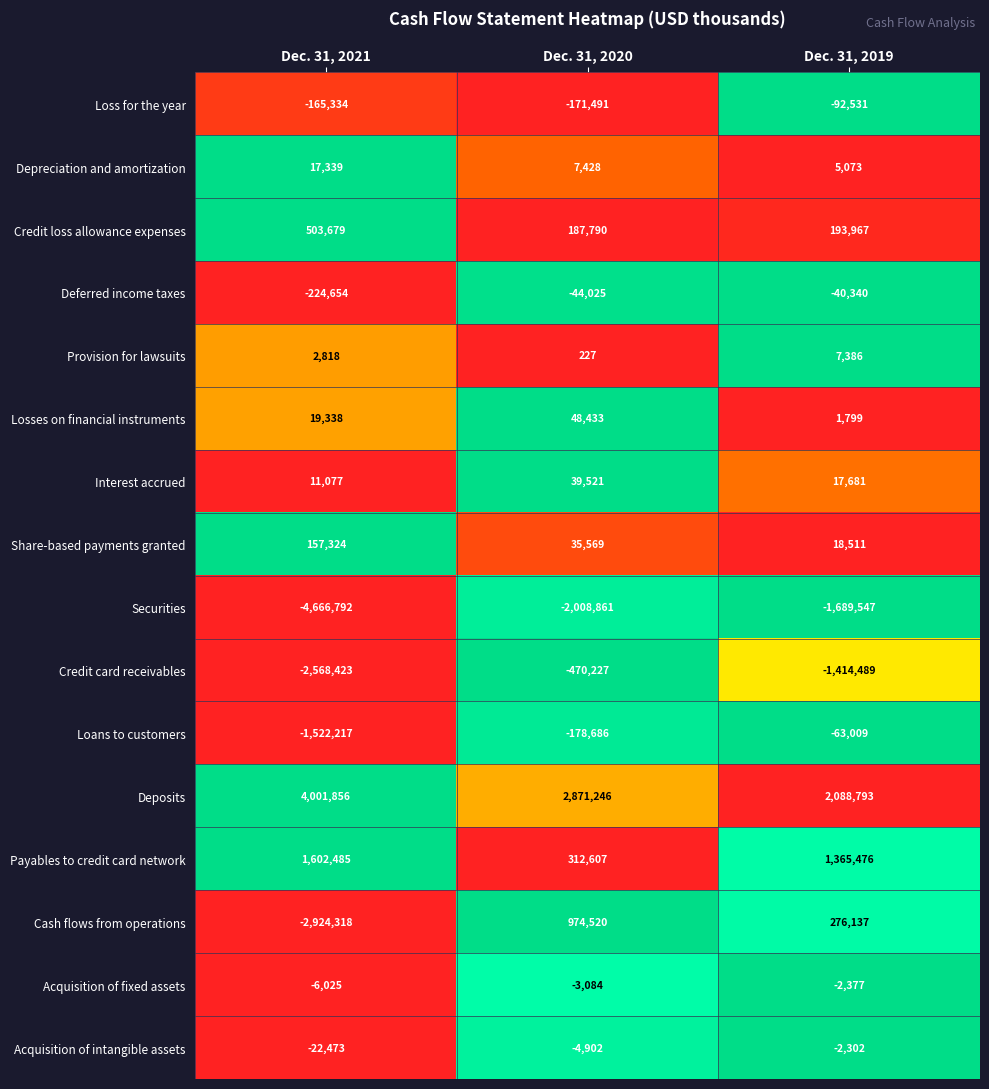

At which label is Depreciation and amortization closest to 11206?

Dec. 31, 2020